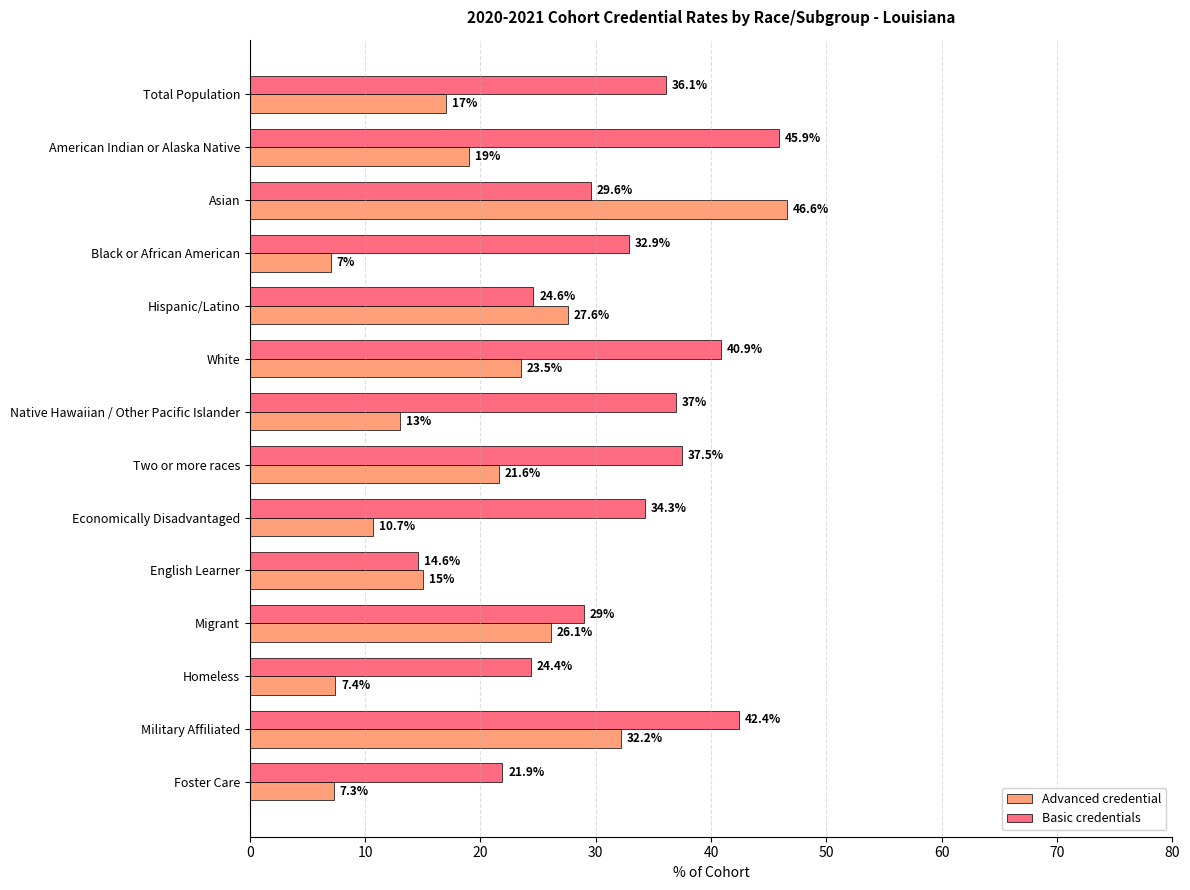

At which category is the sum across all series the highest?

Asian